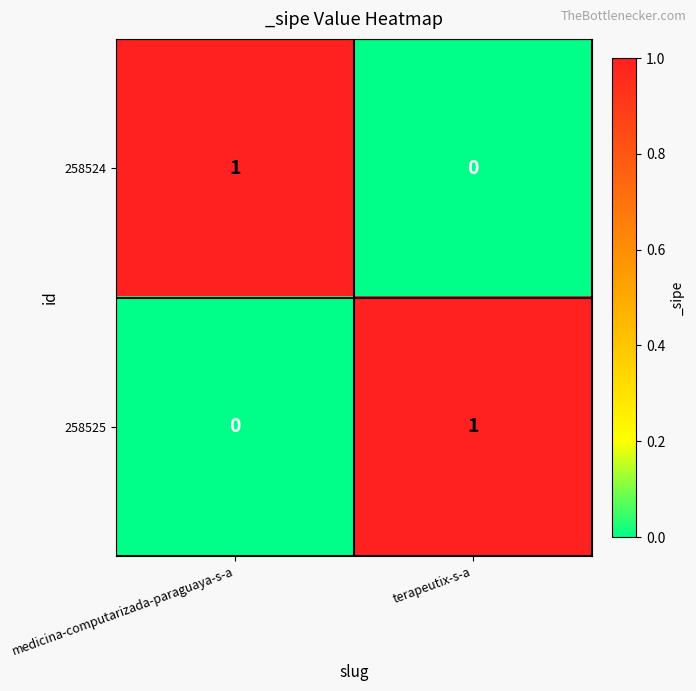

Where is 258525 nearest to the value 0?

medicina-computarizada-paraguaya-s-a